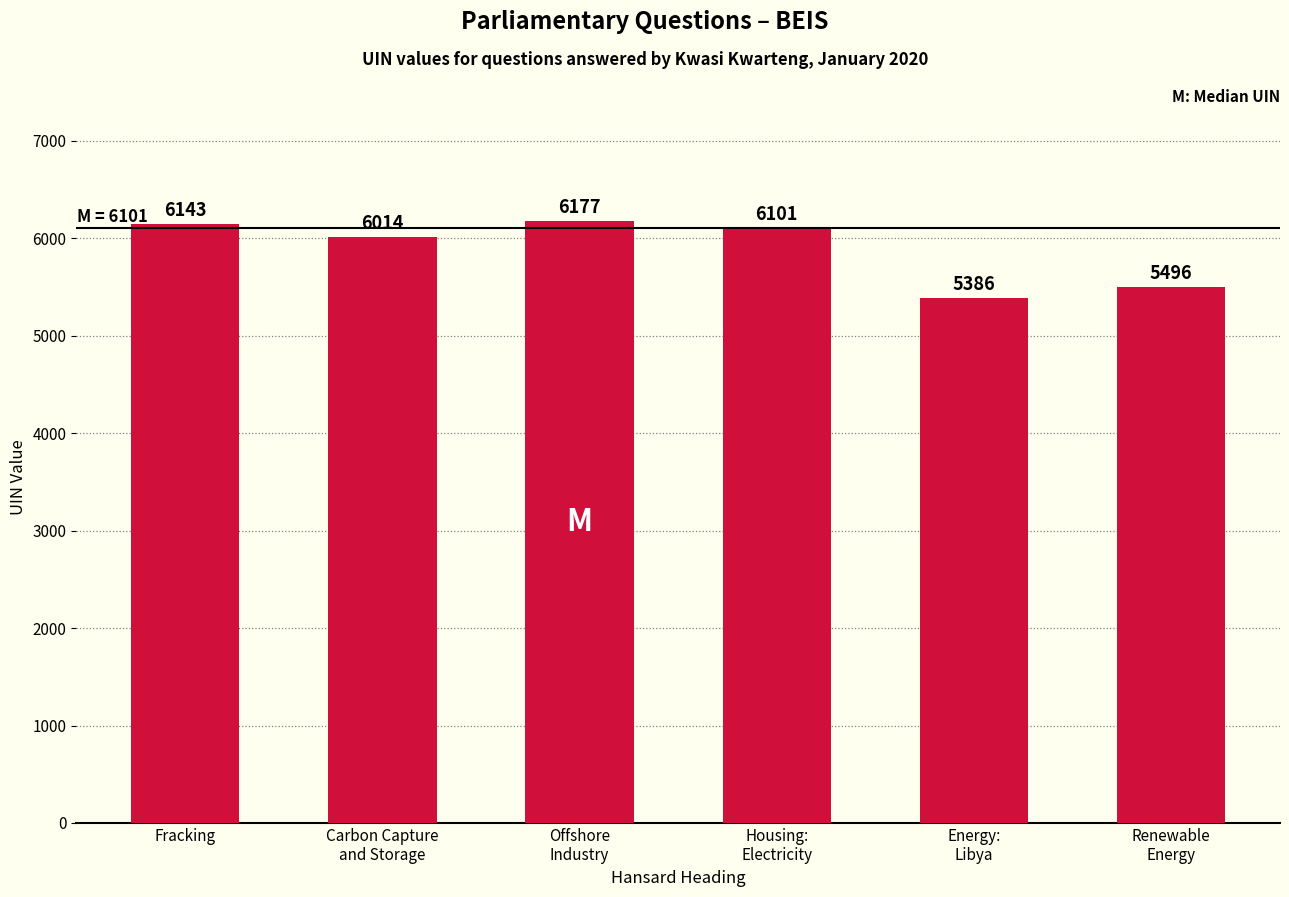

Does the chart contain stacked bars?

No